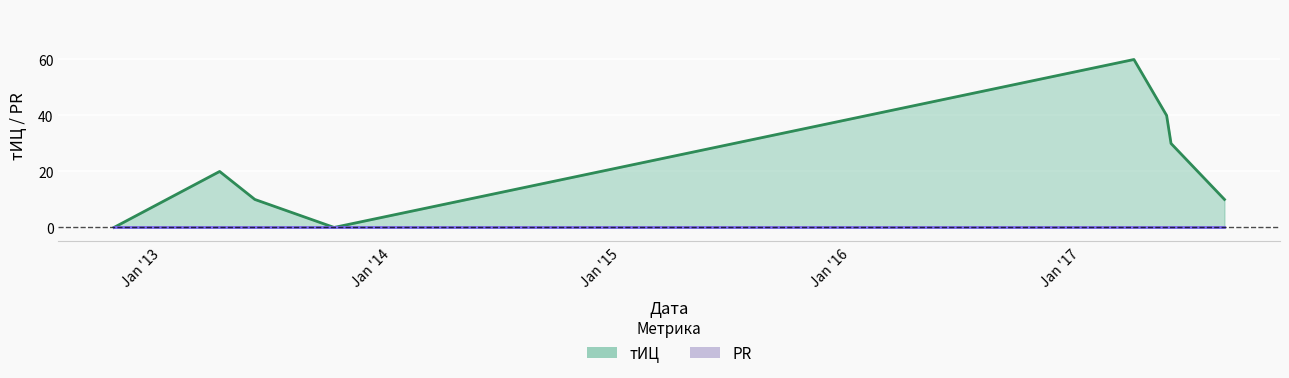

What is the label of the 5th point from the right?

Jan '15